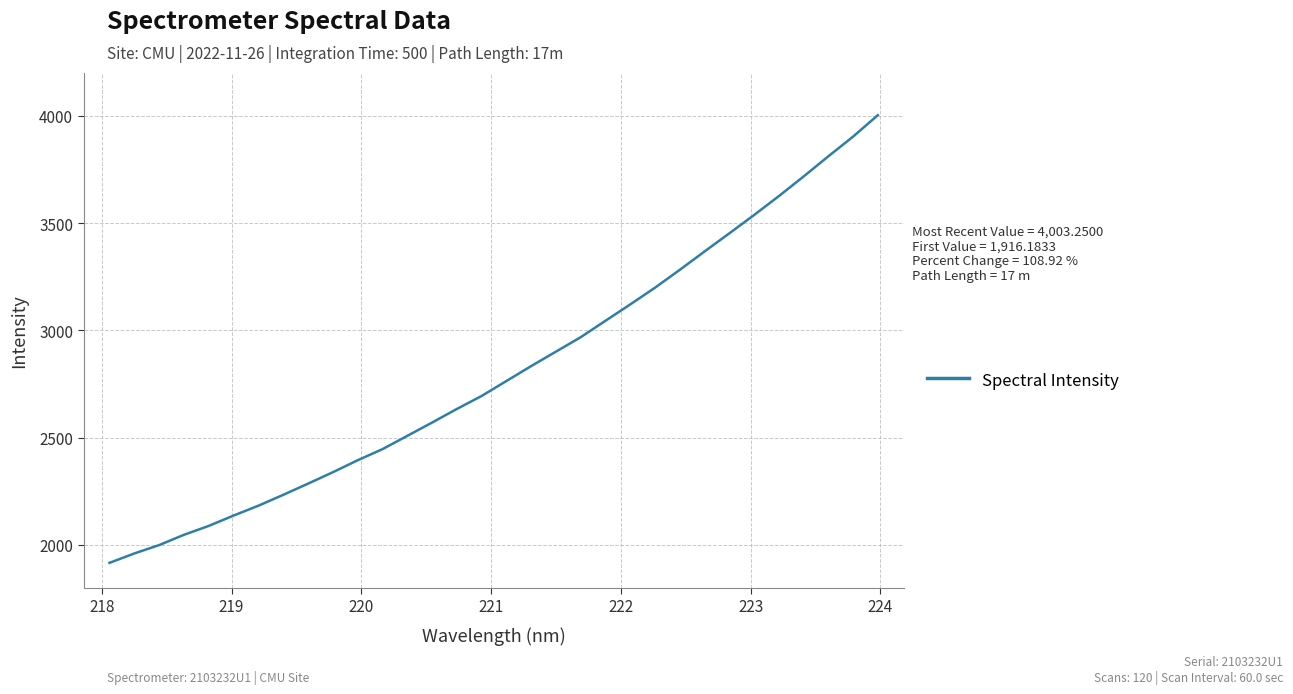

What is the smallest value displayed?

1916.2